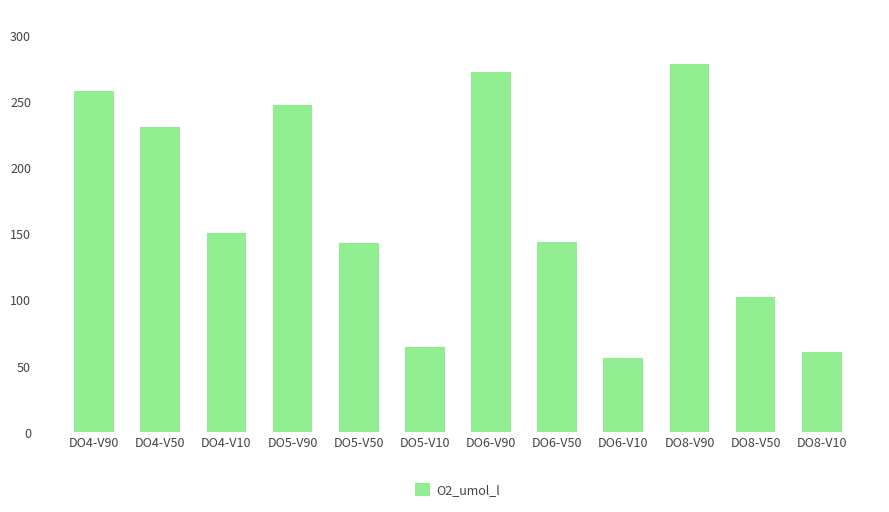

Which has a higher value, DO5-V90 or DO4-V50?

DO5-V90